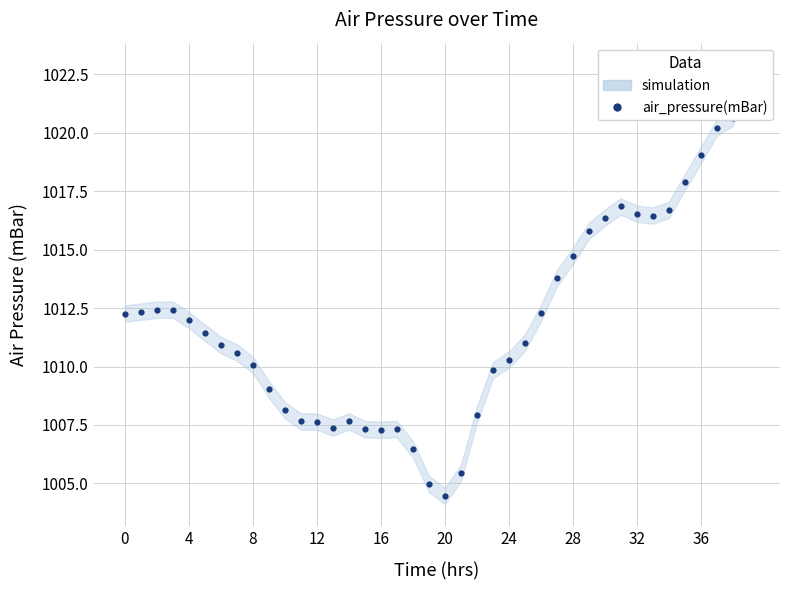

Approximately how many times larger is the value at 36 compared to 24?

1.0